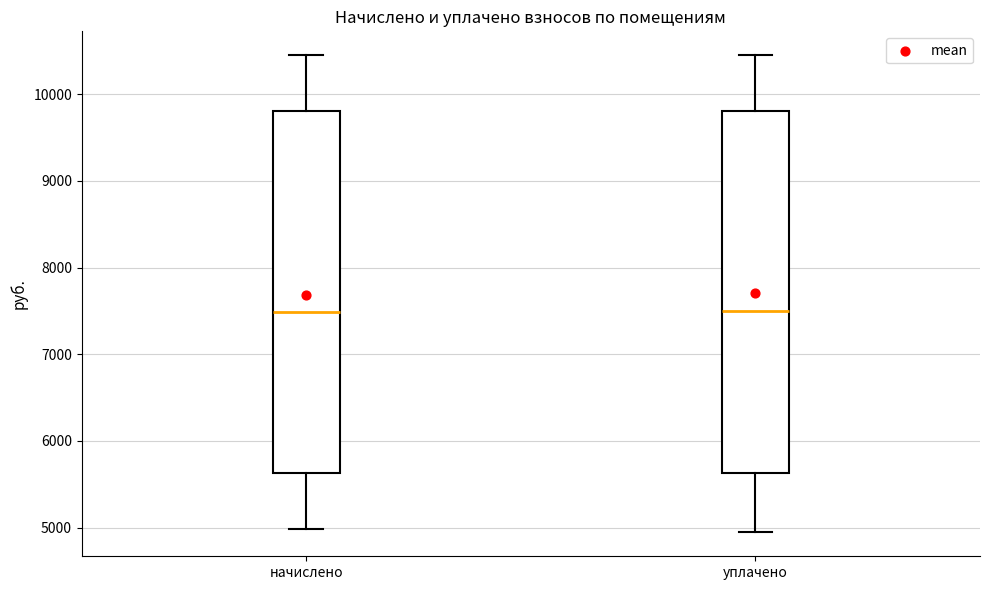

Reading left to right, transcribe this box plot: for each box, give where its median line is, the range the box spans, and where its two whiskers end, as read against the y-axis. The values are not printed on the chart, so give them approximately, as read against the axis.

начислено: median 7500, box 5600 to 9800, whiskers 5000 to 10400
уплачено: median 7500, box 5600 to 9800, whiskers 4900 to 10400